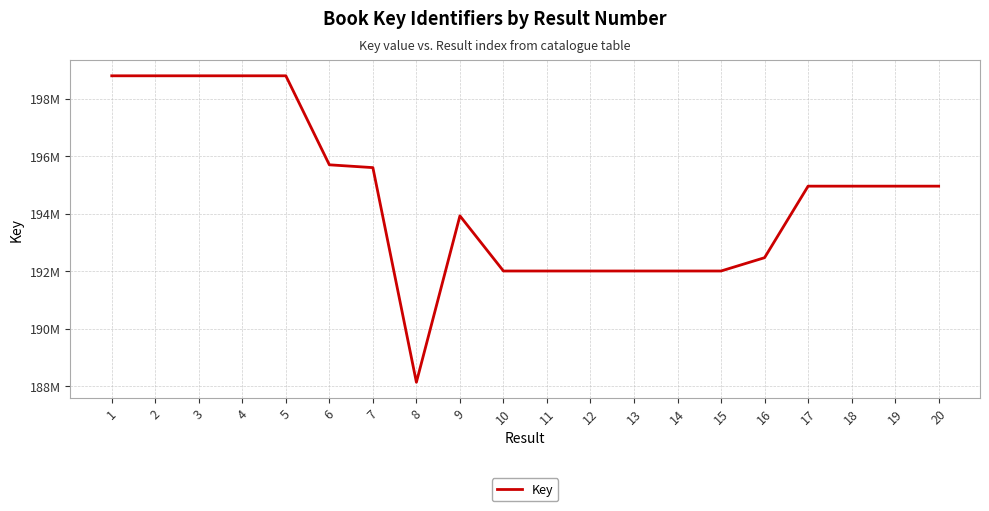

What is the ratio of the value at 18 to the value at 2?

1.0